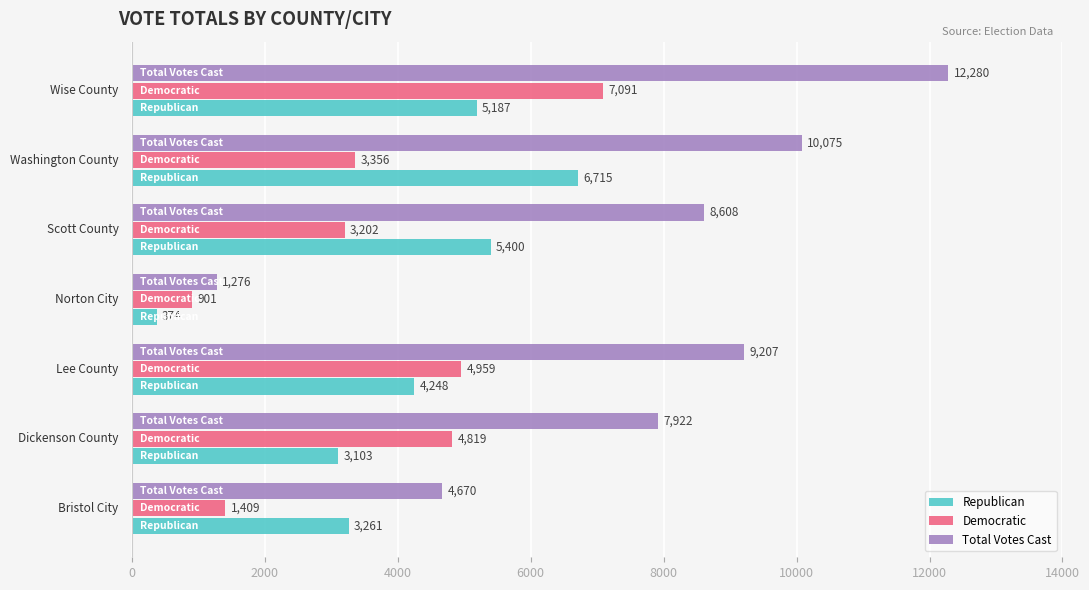

At how many categories does at least one series exceed 5530?

5